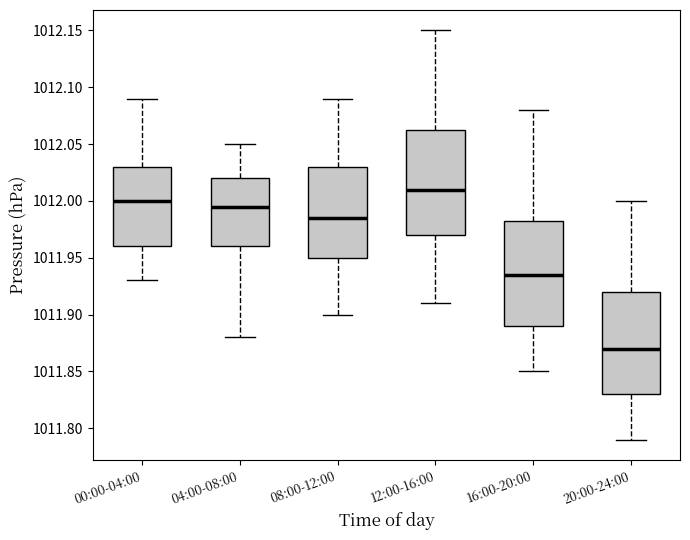

Where does the median line of the box for 20:00-24:00 sit on the y-axis? The values are not printed on the chart, so give them approximately, as read against the axis.

1011.870